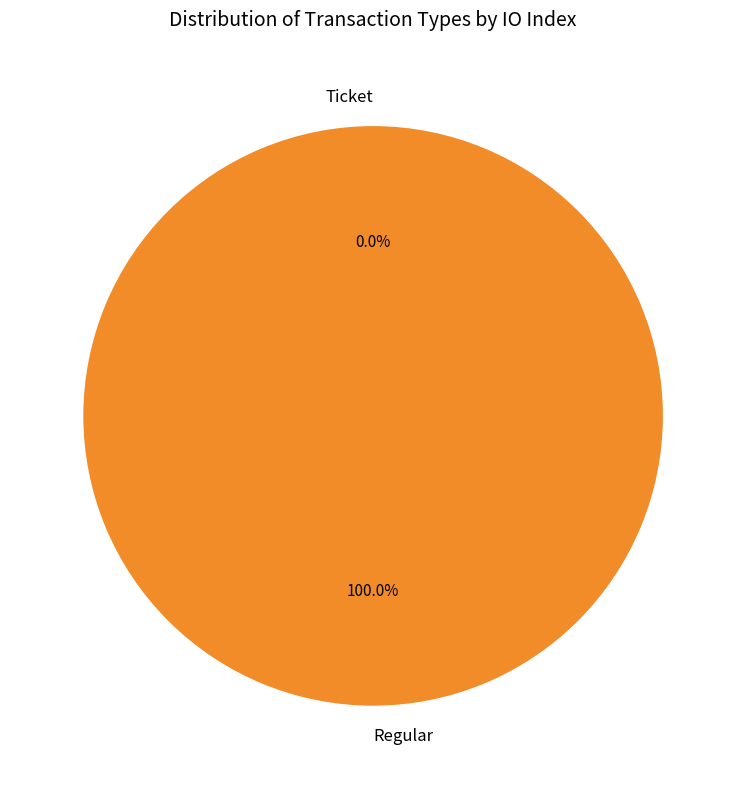

To the nearest percent, what is the combined percentage of Regular and Ticket?

100%